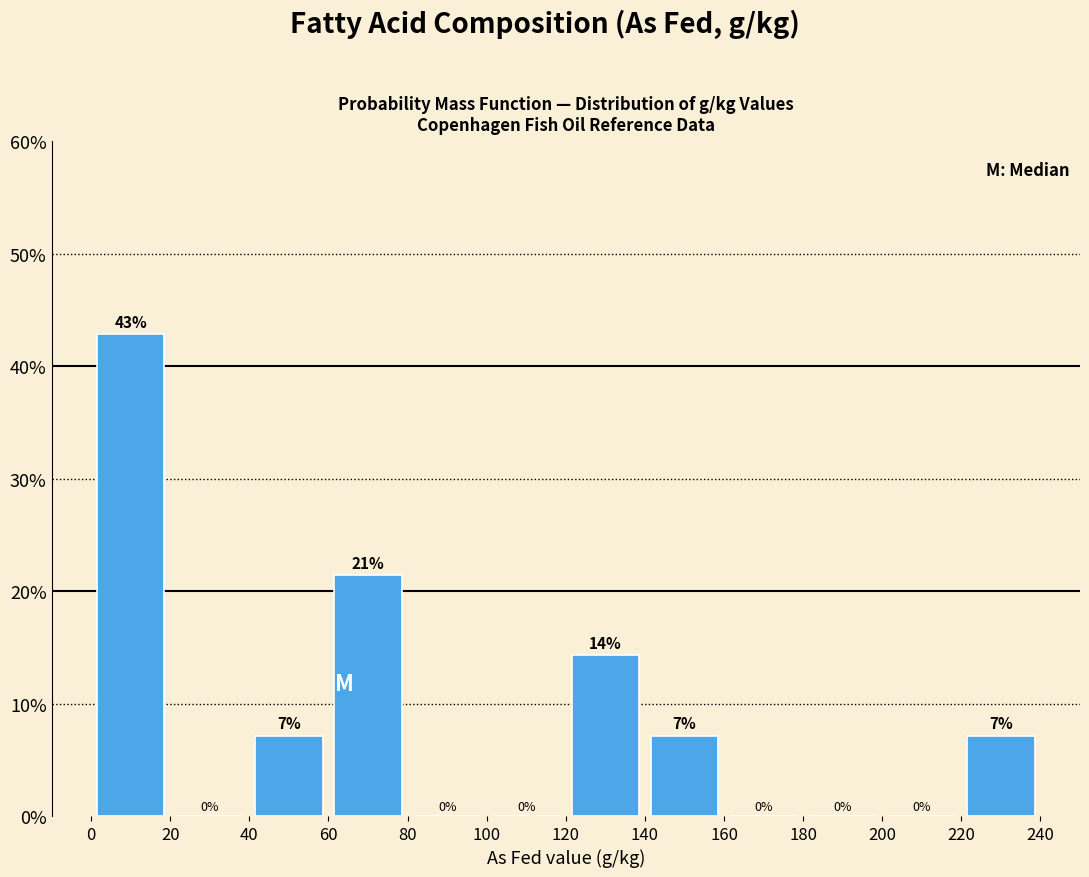

Over which range of the x-axis is the bar tallest?

0 to 20